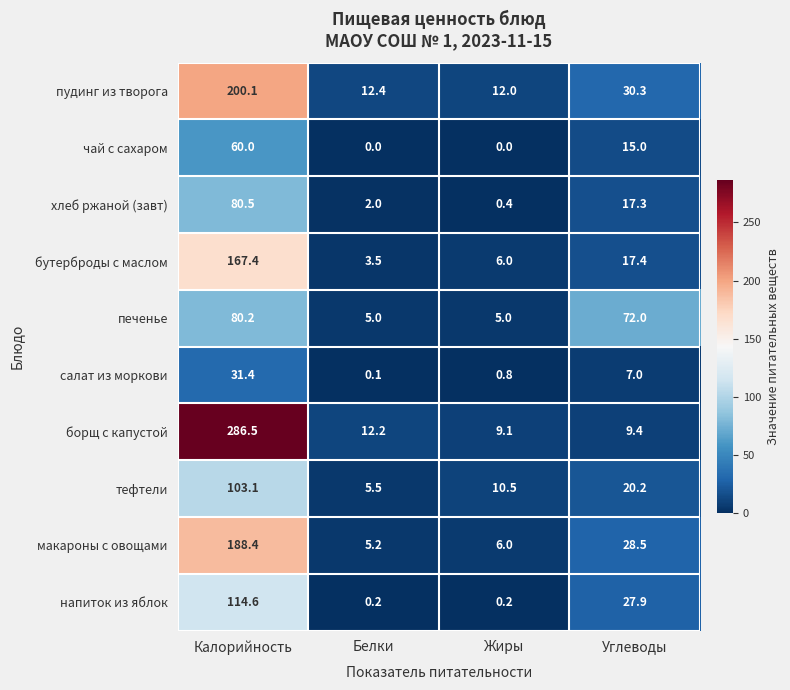

What is the difference between the maximum and second lowest values in the пудинг из творога series?

187.7